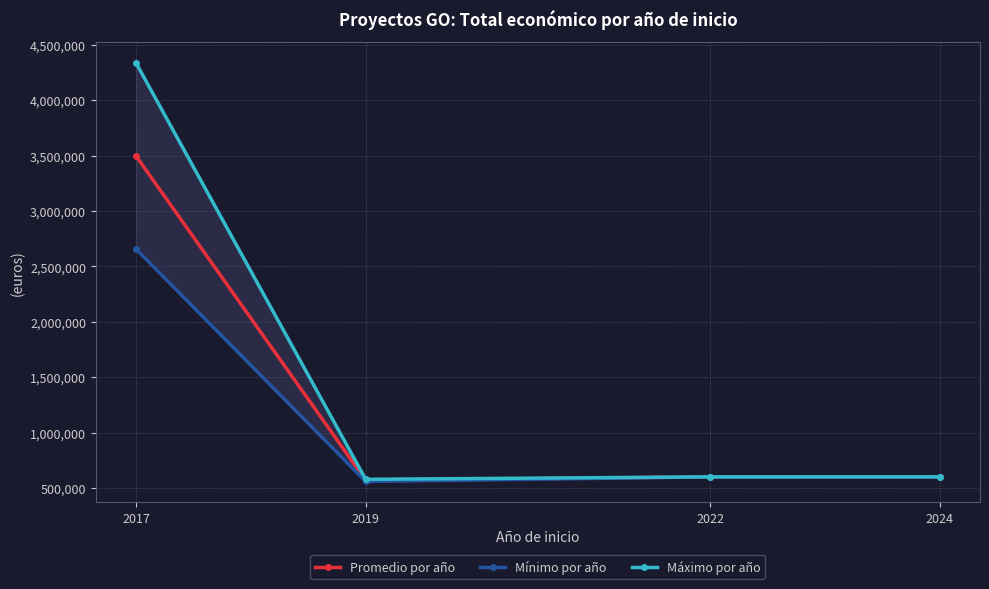

At which label does Mínimo por año first exceed 599927?

2017